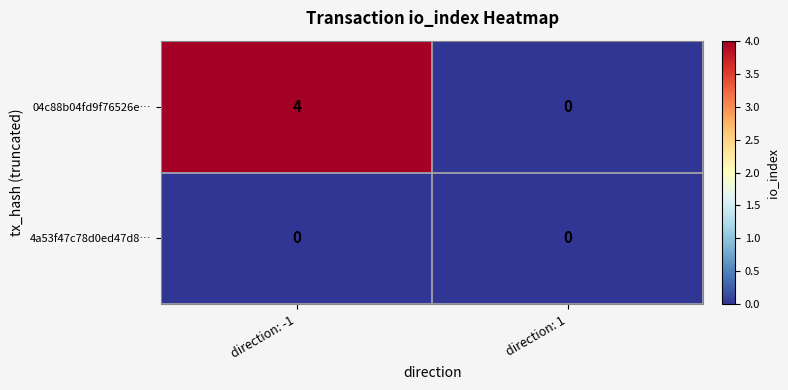

How many data points does each series have?

2